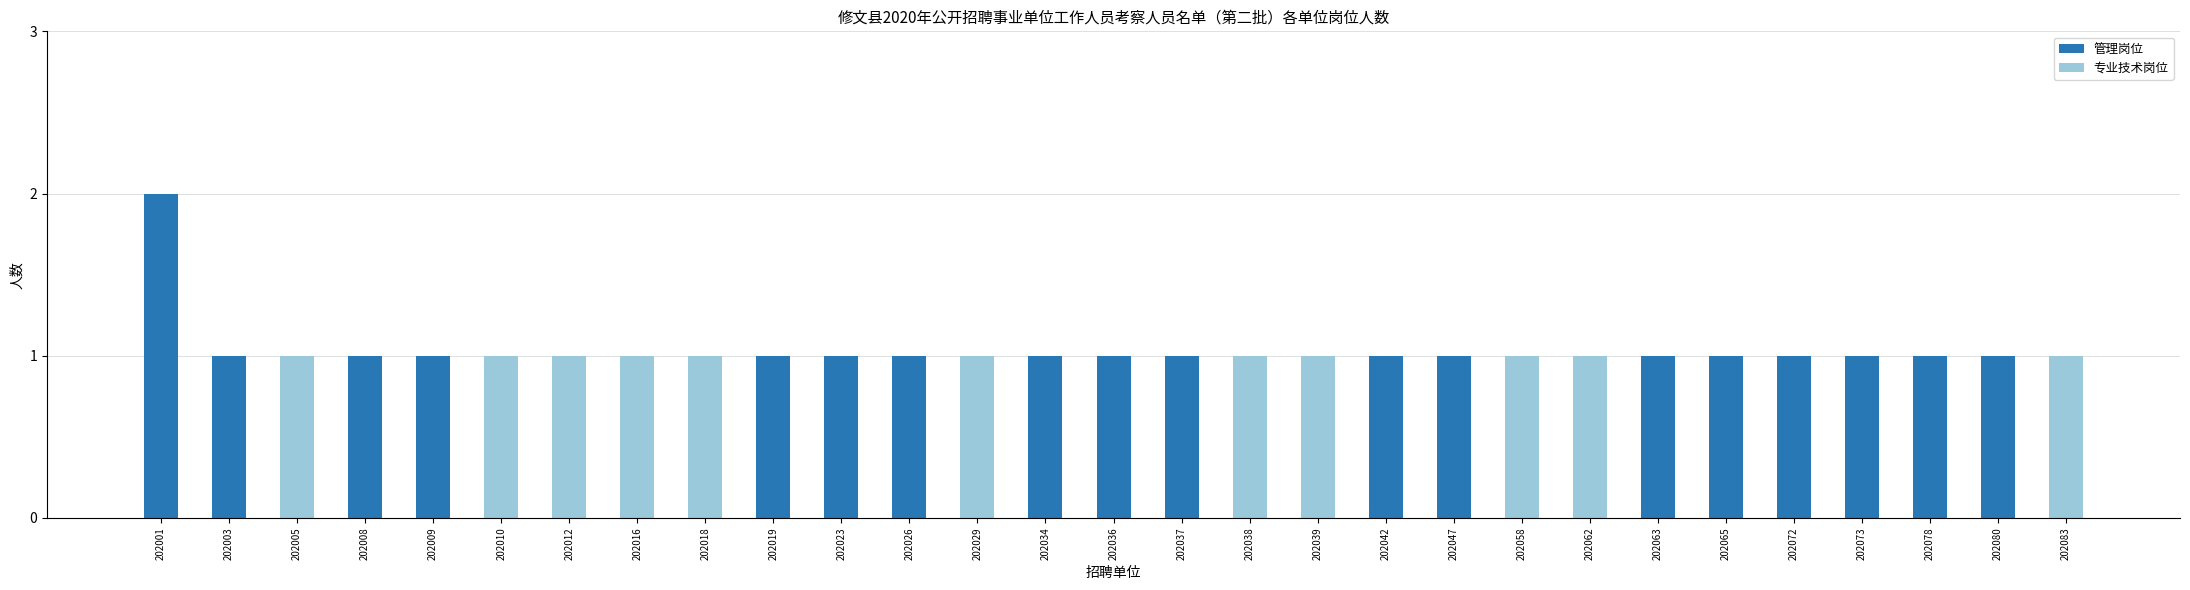

Is it true that 管理岗位 equals 0 at 202005?

True